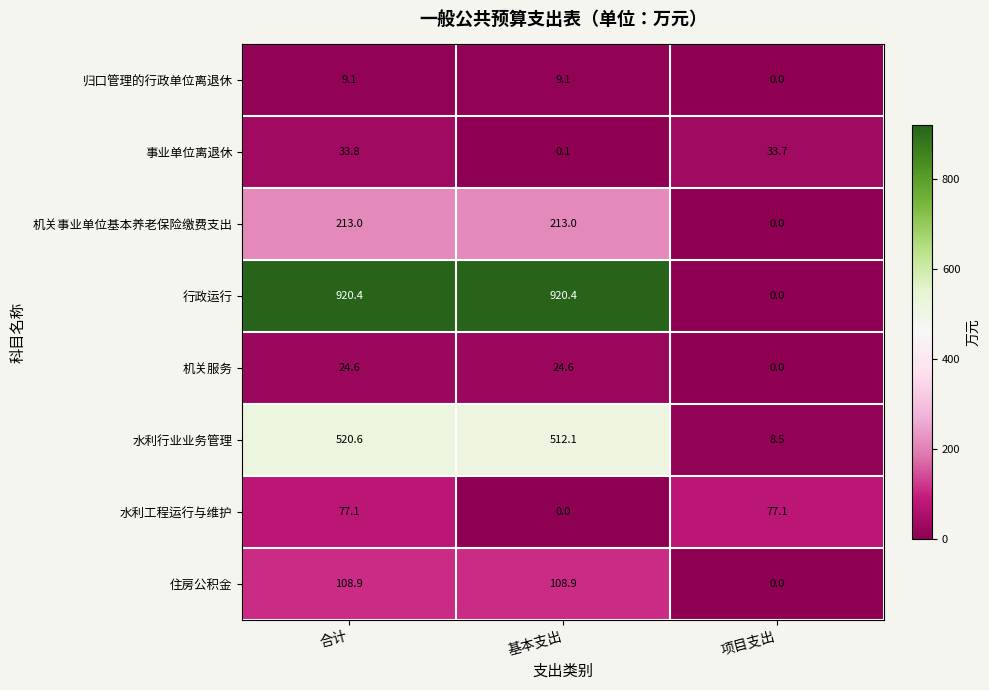

Is it true that 住房公积金 equals 108.9 at 合计?

True